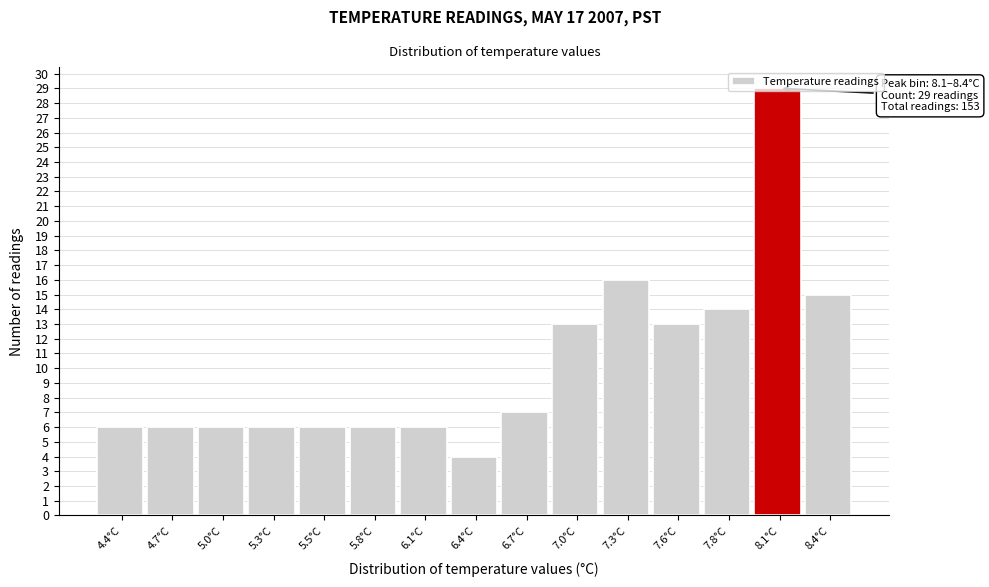

The value at 5.0°C is 6. True or false?

True